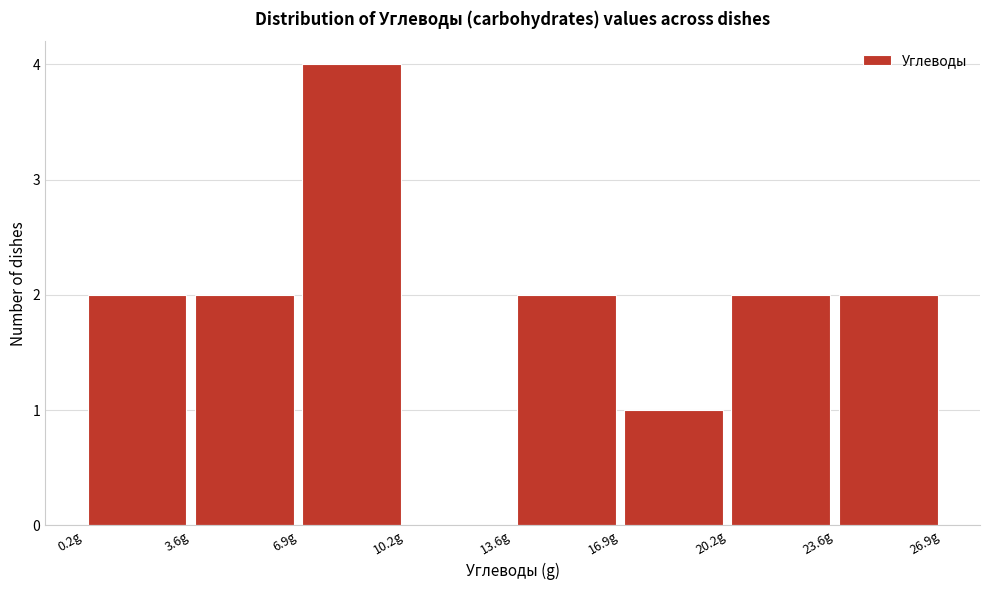

Which range on the x-axis has the tallest bar?

7.0 to 10.0